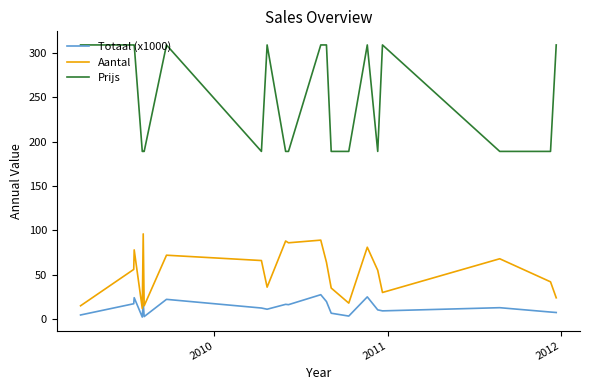

What is the maximum value for Prijs?

309.0